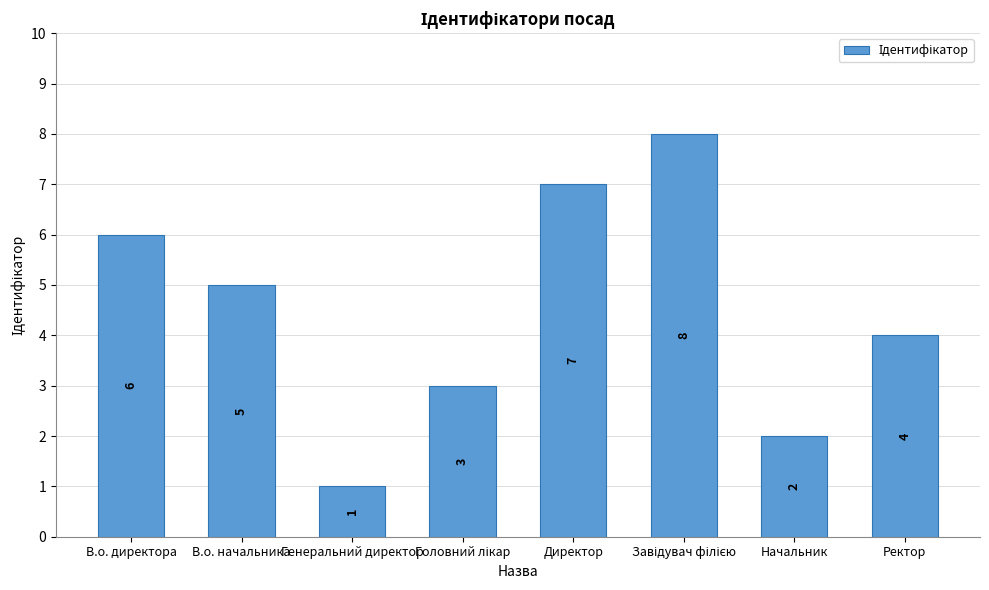

What is the difference between the second highest and second lowest values?

5